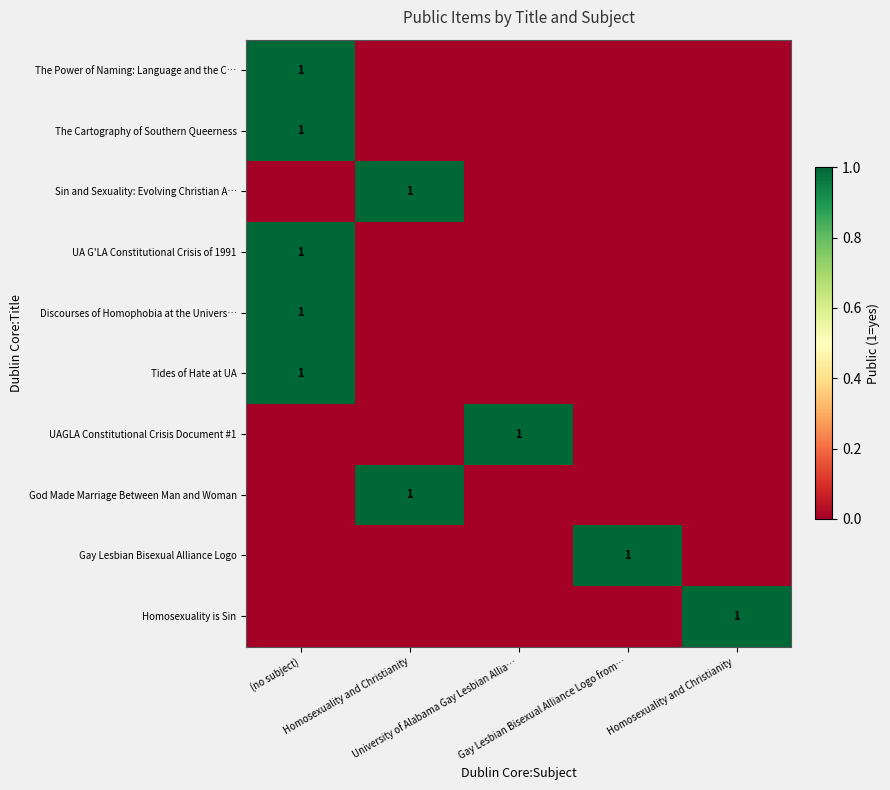

At which label is Sin and Sexuality: Evolving Christian A… closest to 0?

(no subject)